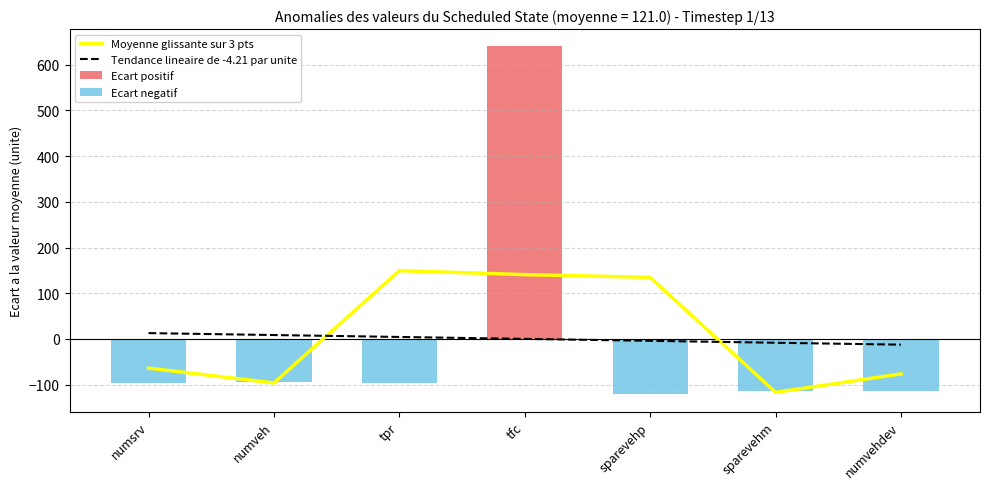

What is the value of the Tendance lineaire de -4.21 par unite bar at the 1st from the left?

12.6